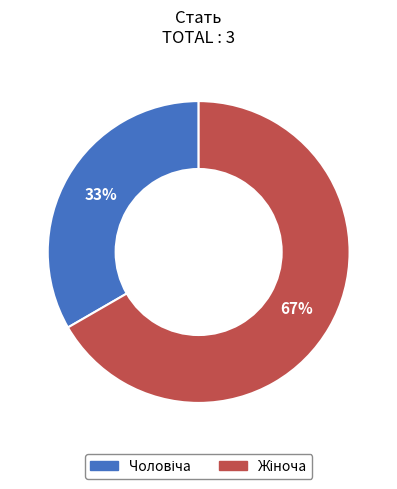

Does any single category account for the majority?

Yes